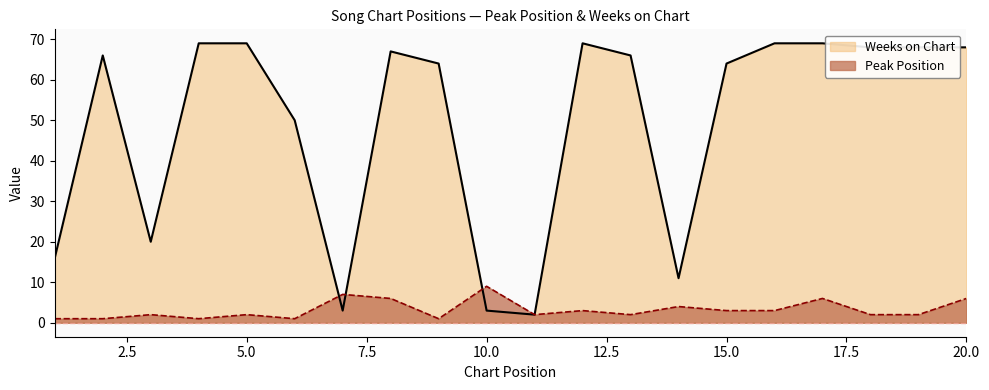

How many interior local valleys does the Weeks on Chart series have?

4